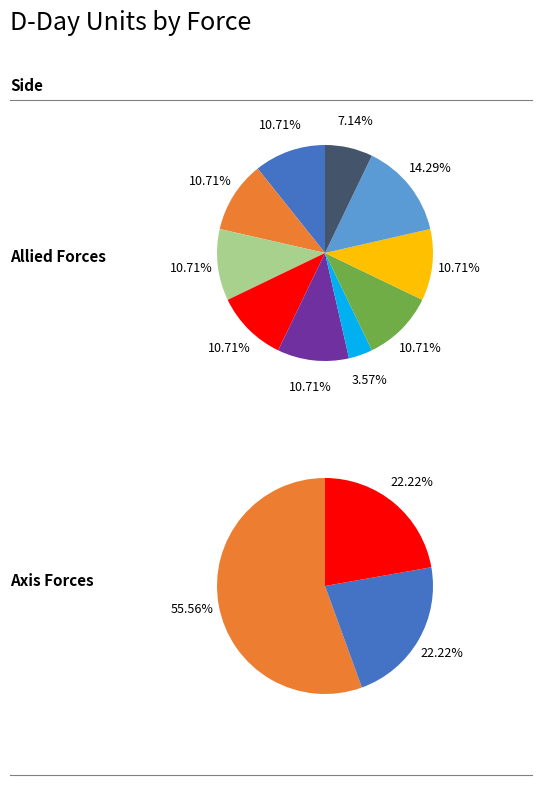

To the nearest percent, what portion does 91 Inf Div represent?

5%